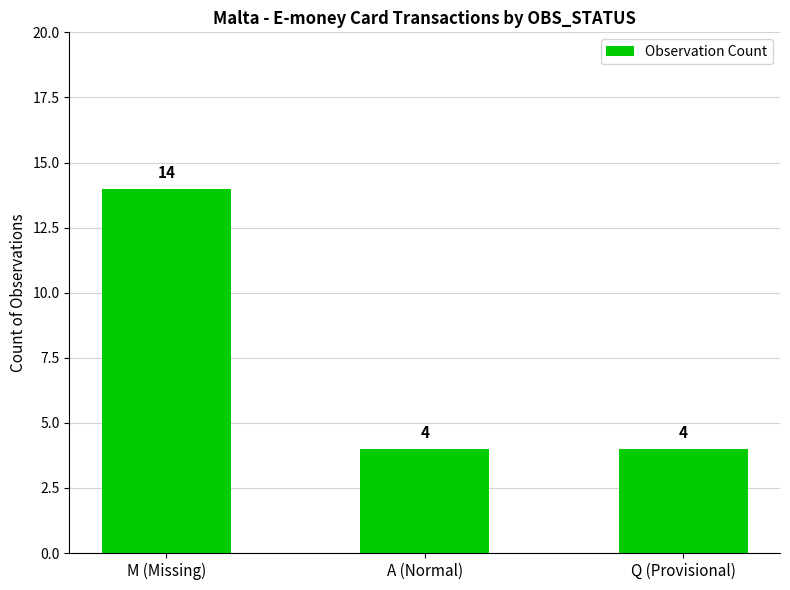

What is the value of the 2nd bar from the left?

4